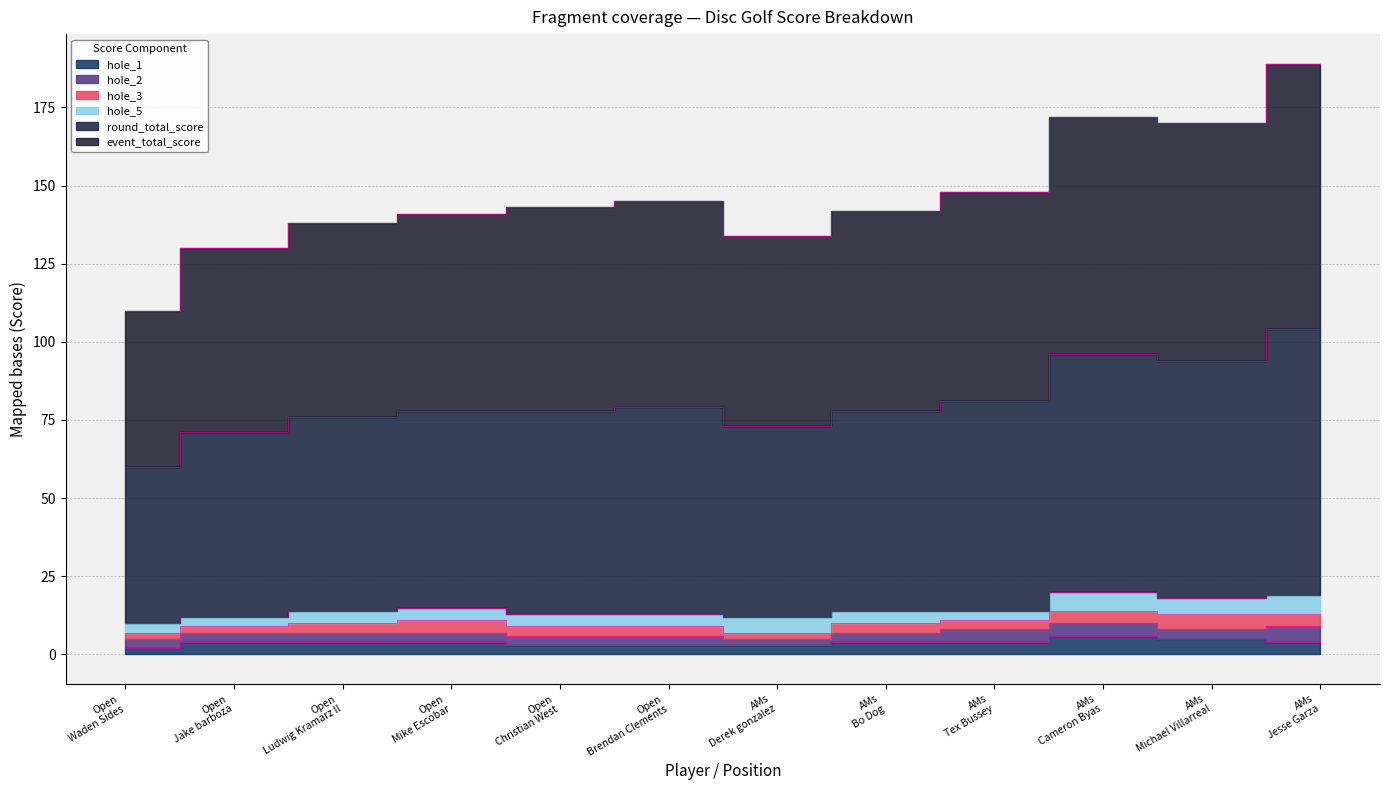

True or false: round_total_score has a value of 22 at Open Jake barboza.

False